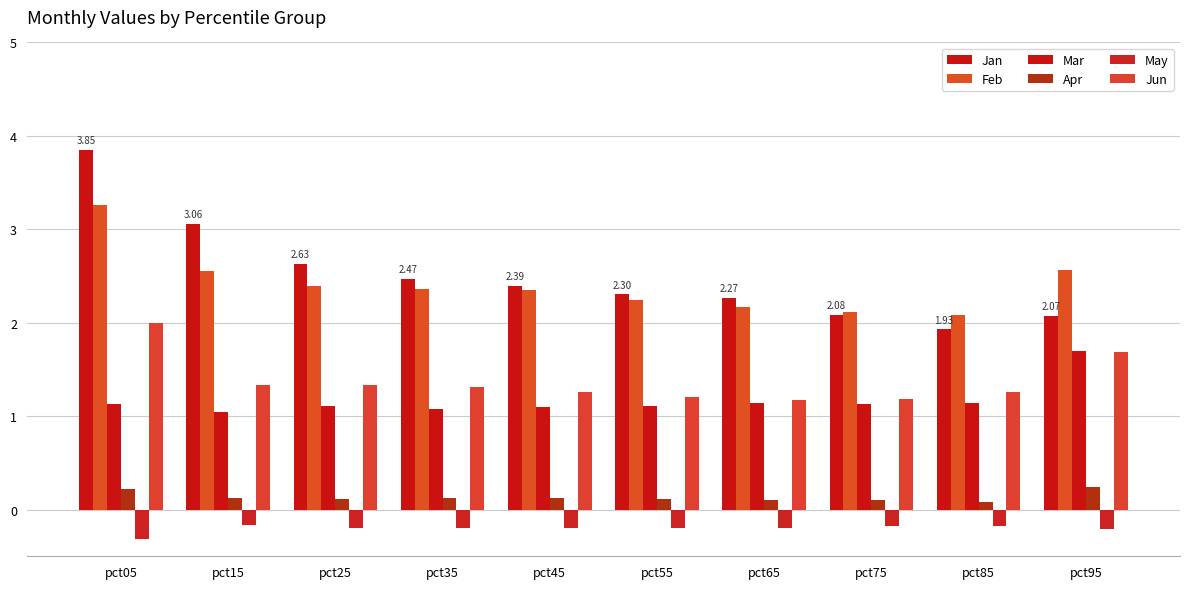

How many bars are there in each group?

6